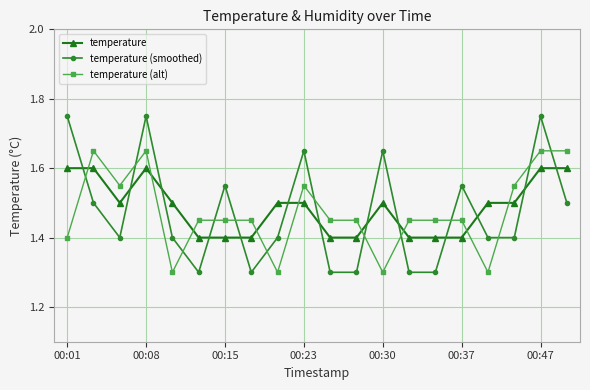

True or false: temperature has more than 0 interior local peaks.

True